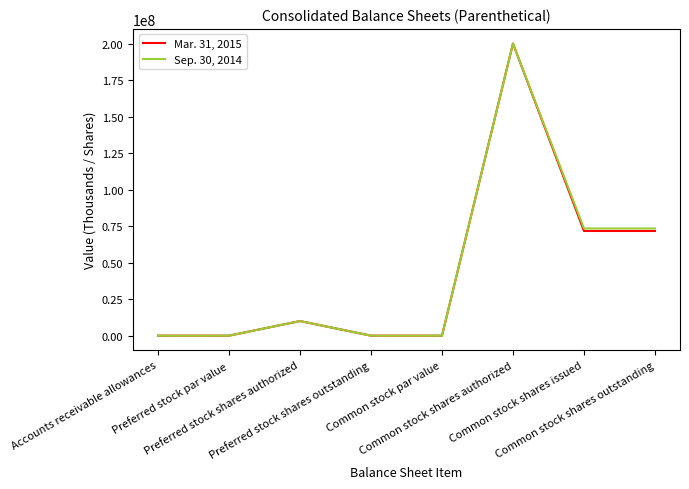

At how many categories does at least one series exceed 75695376?

1